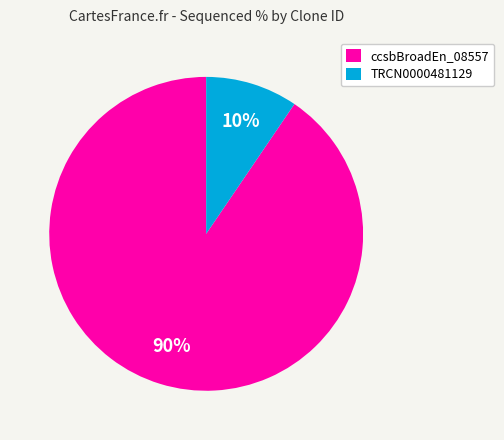

The TRCN0000481129 slice represents 10% of the pie. True or false?

True